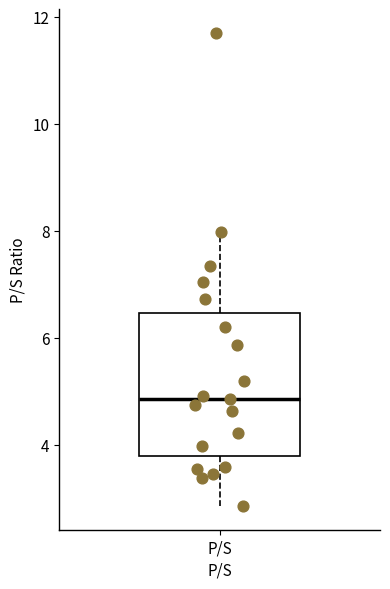

Read this box plot against the y-axis: the position of the median line, the range covered by the box, and the ends of both whiskers. The values are not printed on the chart, so give them approximately, as read against the axis.

median 4.8, box 3.8 to 6.4, whiskers 2.8 to 8.0